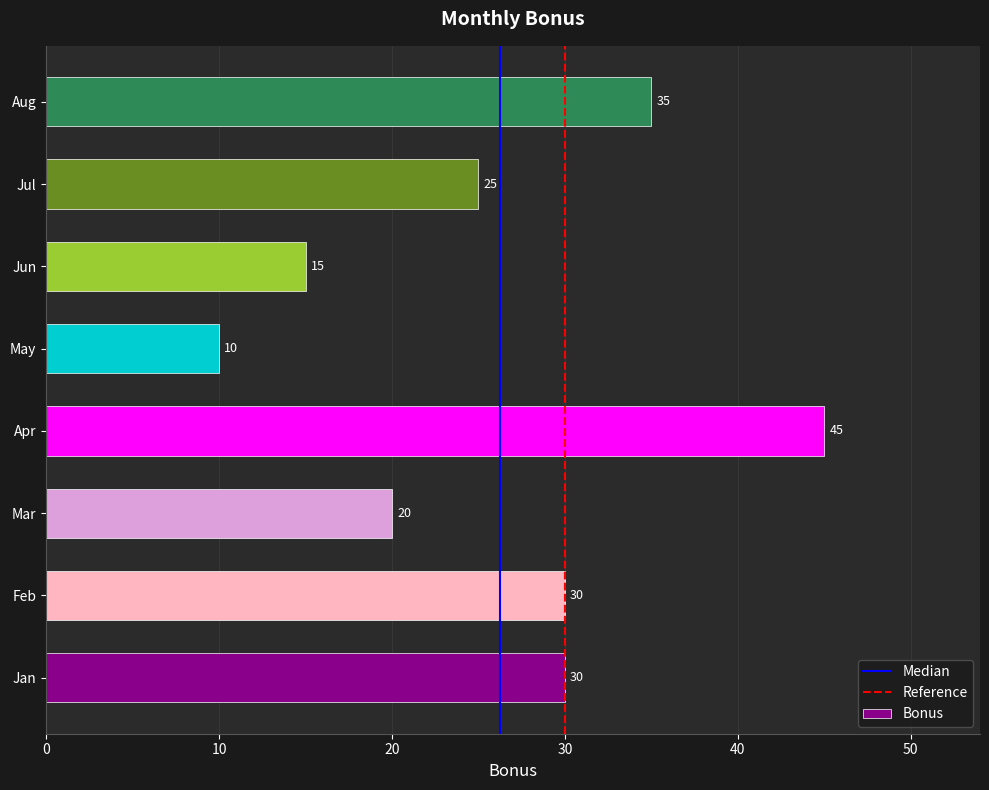

Reading bottom to top, list all the values displayed in this chart.

Jan=30	Feb=30	Mar=20	Apr=45	May=10	Jun=15	Jul=25	Aug=35